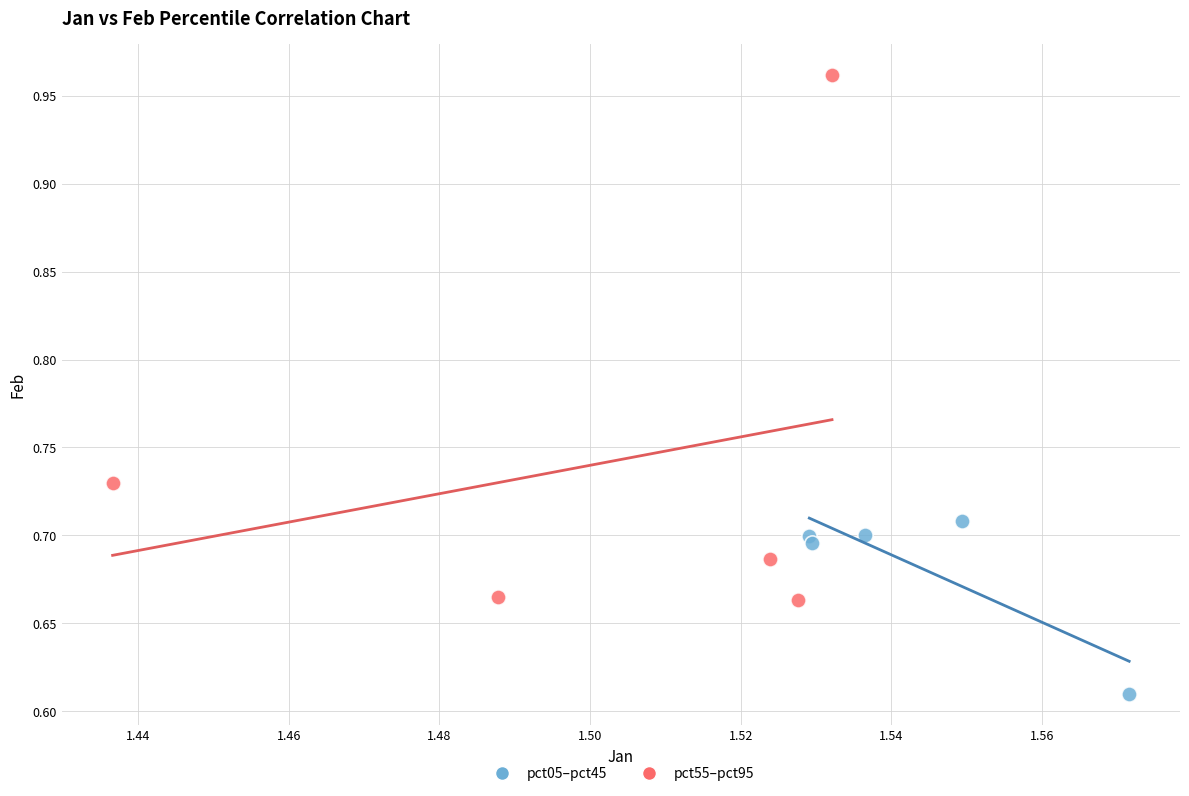

Which series contains the lowest Y value?

pct05–pct45